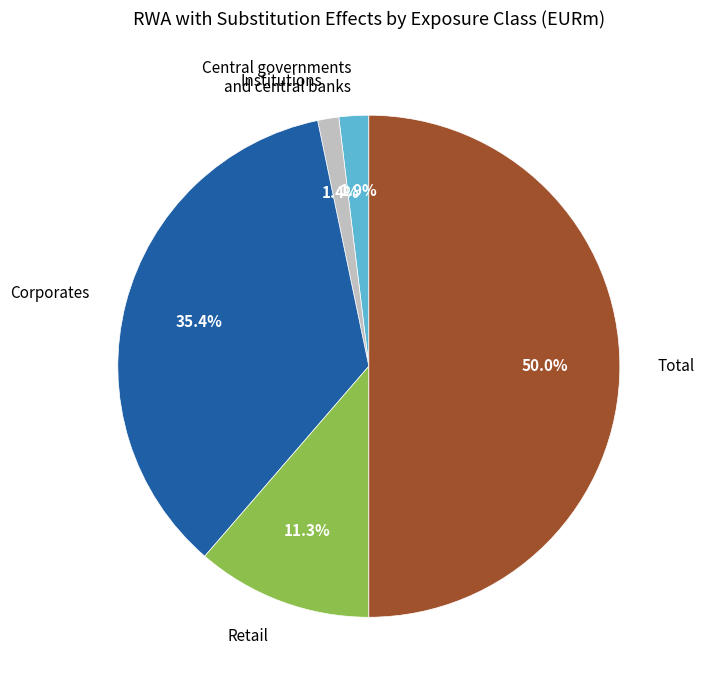

The Retail slice represents 11% of the pie. True or false?

True